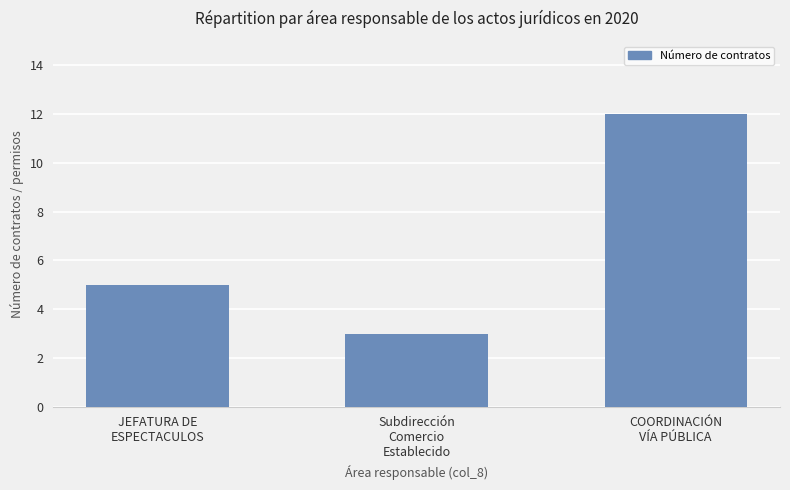

What is the maximum value shown in the chart?

12